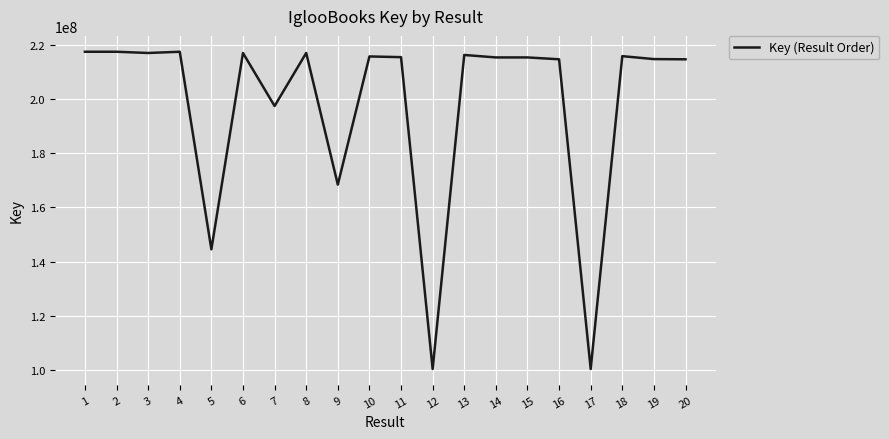

What is the smallest value displayed?

100402922